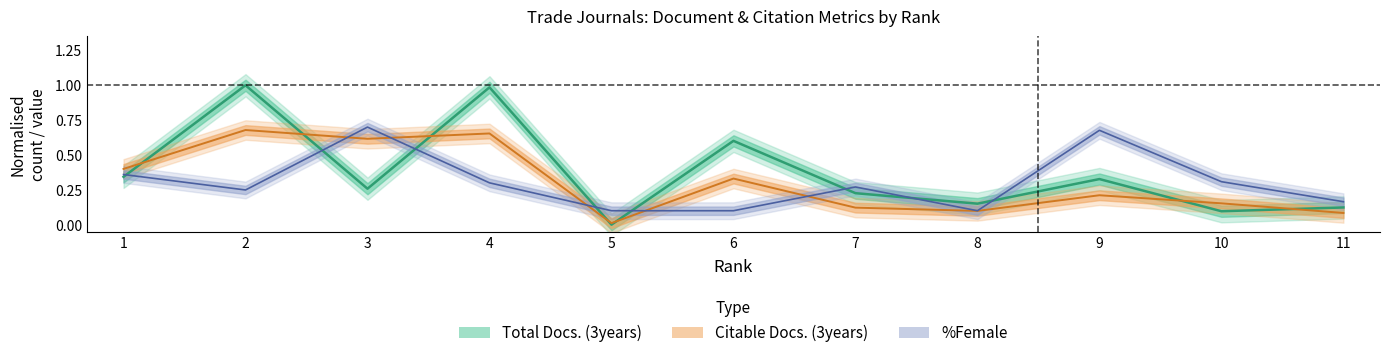

Reading left to right, extract all data points from this chart.

Total Docs. (3years): 1=0.3	2=1.0	3=0.3	4=1.0	5=0.0	6=0.6	7=0.2	8=0.2	9=0.3	10=0.1	11=0.1
Citable Docs. (3years): 1=0.4	2=0.7	3=0.6	4=0.7	5=0.0	6=0.3	7=0.1	8=0.1	9=0.2	10=0.2	11=0.1
%Female: 1=0.4	2=0.2	3=0.7	4=0.3	5=0.1	6=0.1	7=0.3	8=0.1	9=0.7	10=0.3	11=0.2